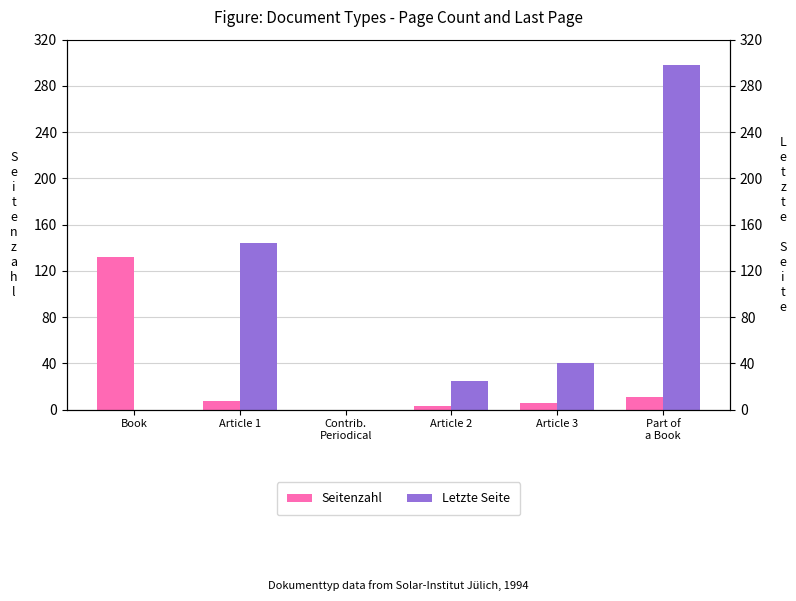

Rank the series at Contrib.
Periodical from highest to lowest value.

Seitenzahl, Letzte Seite